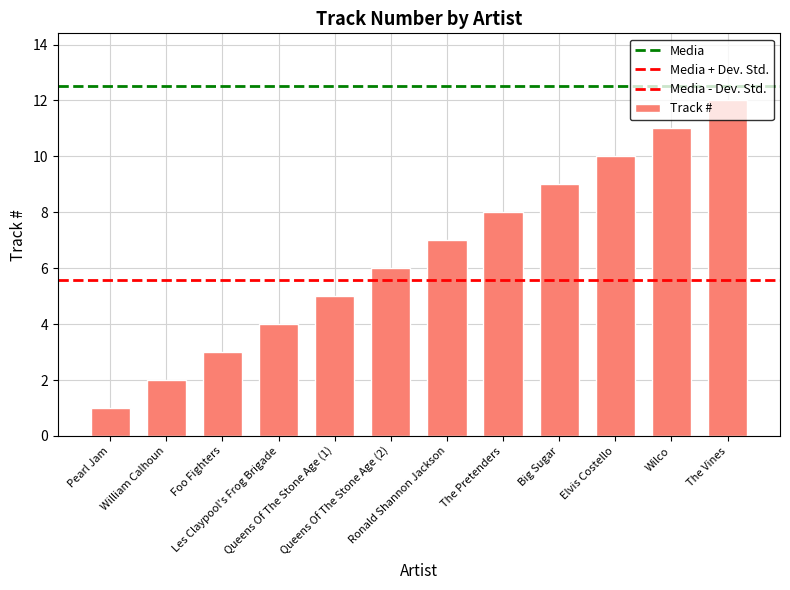

List the labels in order of value, smallest first.

Pearl Jam, William Calhoun, Foo Fighters, Les Claypool's Frog Brigade, Queens Of The Stone Age (1), Queens Of The Stone Age (2), Ronald Shannon Jackson, The Pretenders, Big Sugar, Elvis Costello, Wilco, The Vines